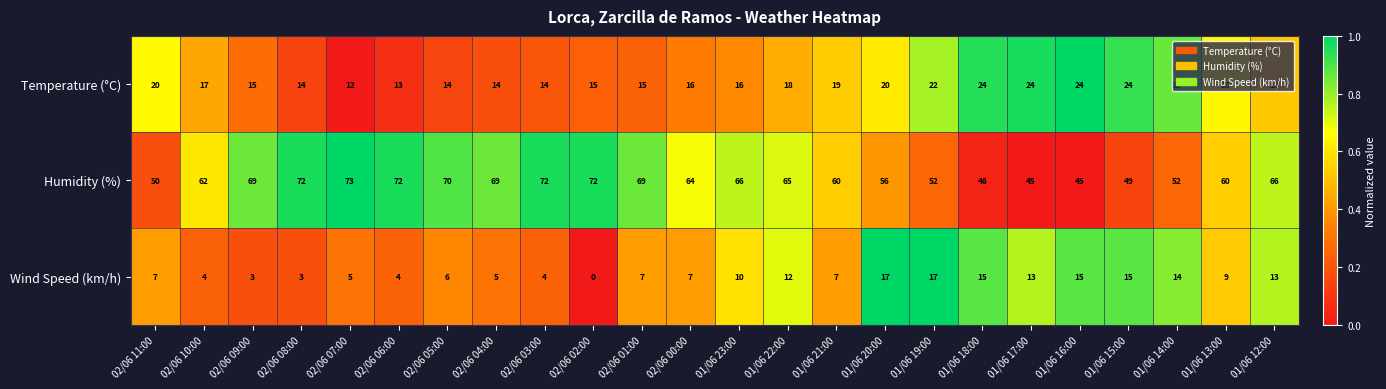

Rank the series by their average value, from lowest to highest.

Wind Speed (km/h), Temperature (°C), Humidity (%)